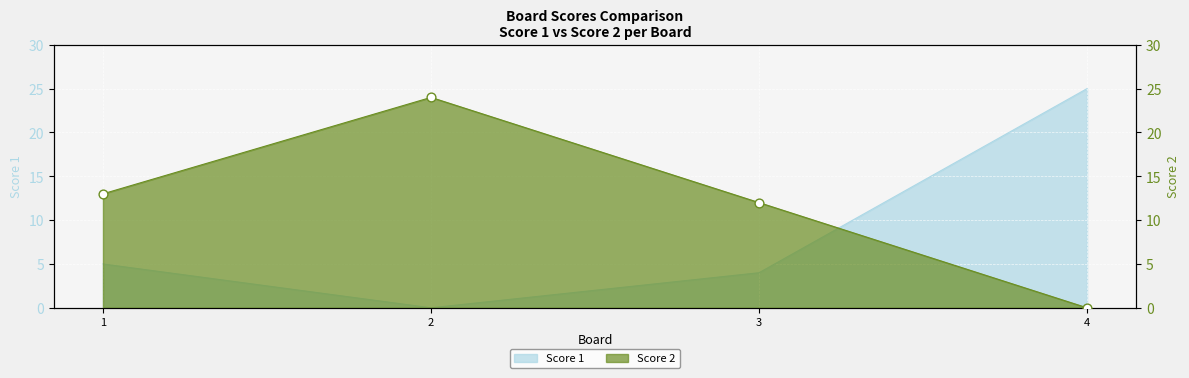

Which series reaches the minimum Y coordinate?

Score 1